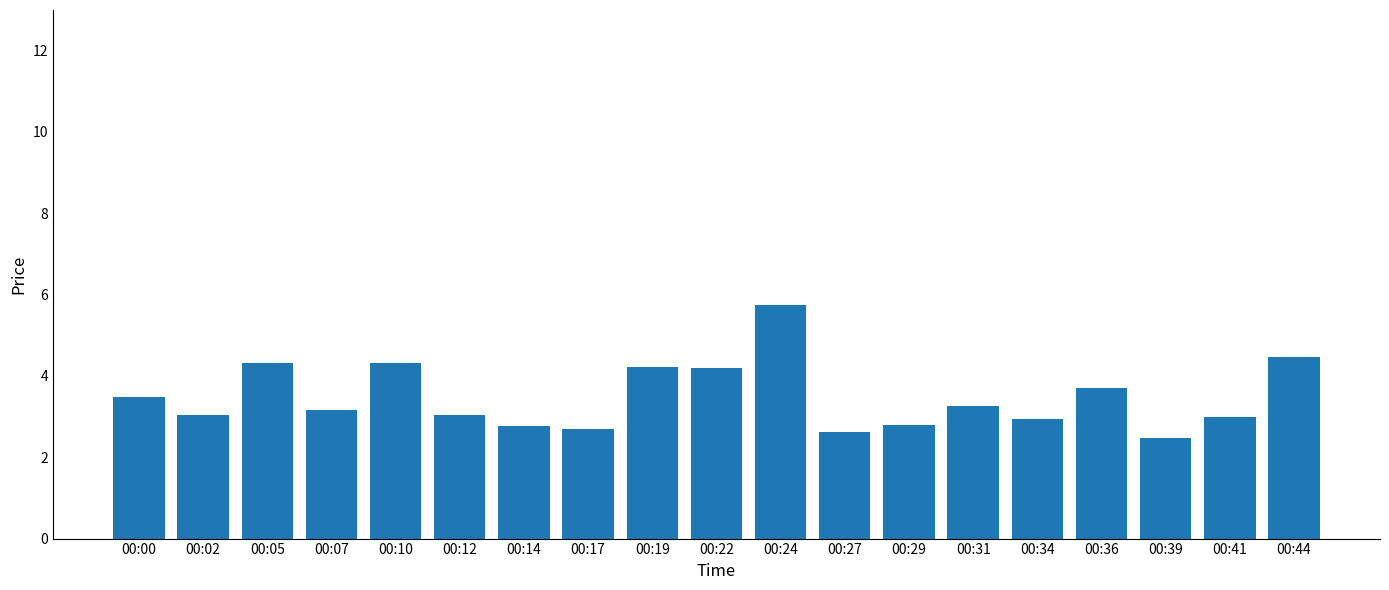

Which category has the highest value across all series?

00:24